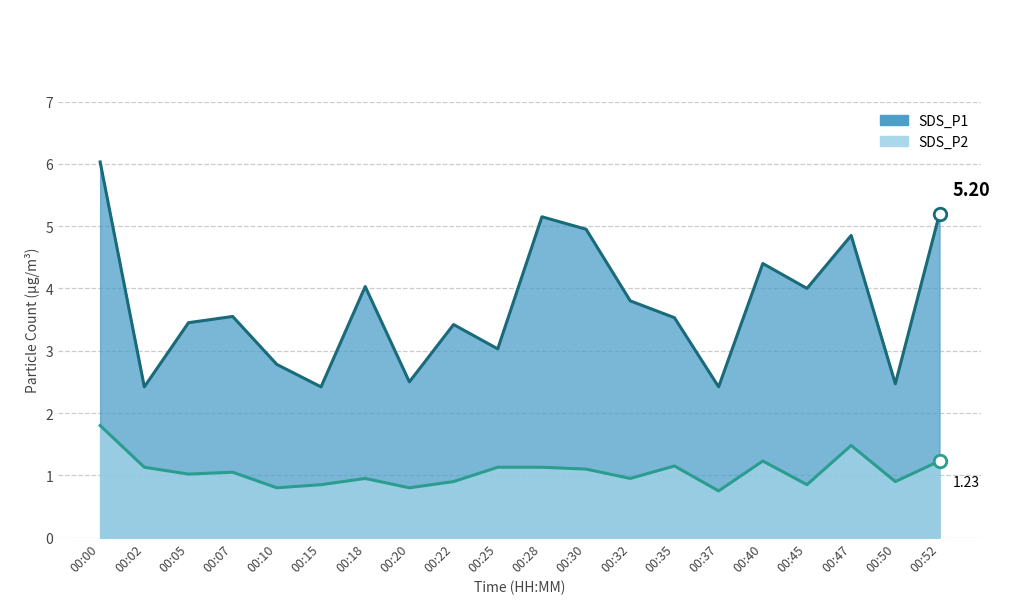

At which category does the chart reach its minimum across all series?

00:37